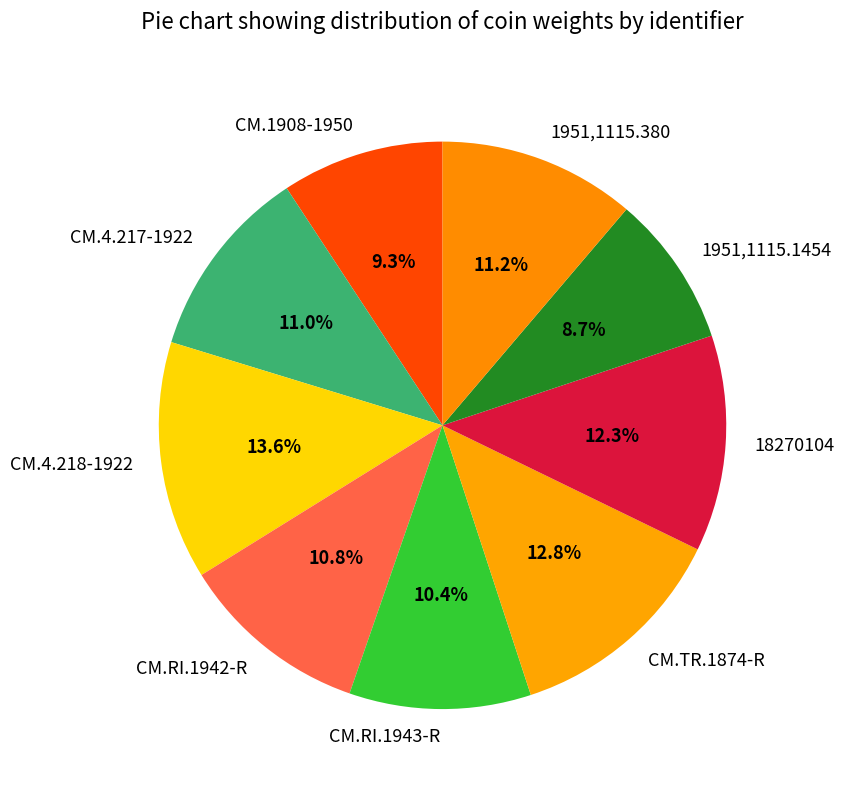

Which has a higher value, CM.TR.1874-R or CM.RI.1943-R?

CM.TR.1874-R